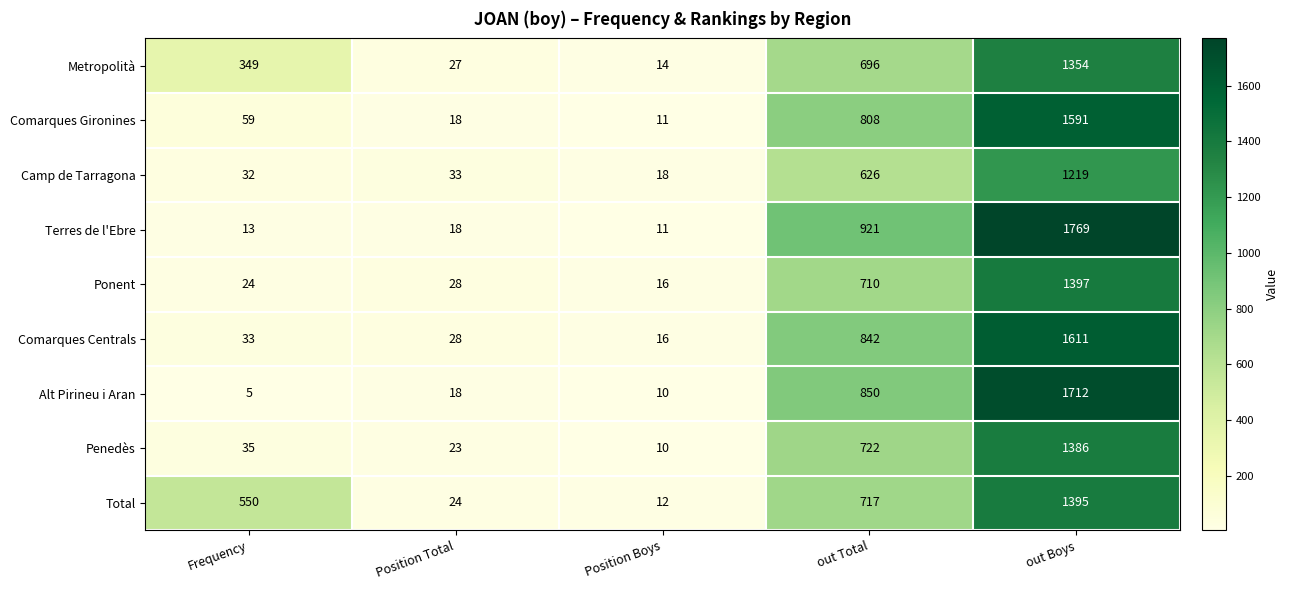

Which category has the lowest value across all series?

Frequency